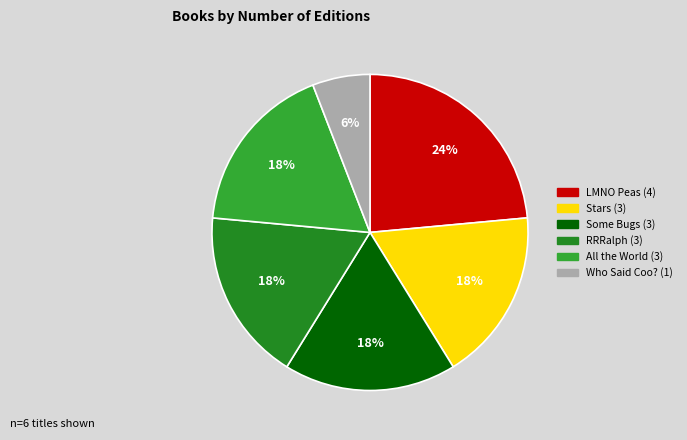

Between Who Said Coo? and RRRalph, which is larger?

RRRalph